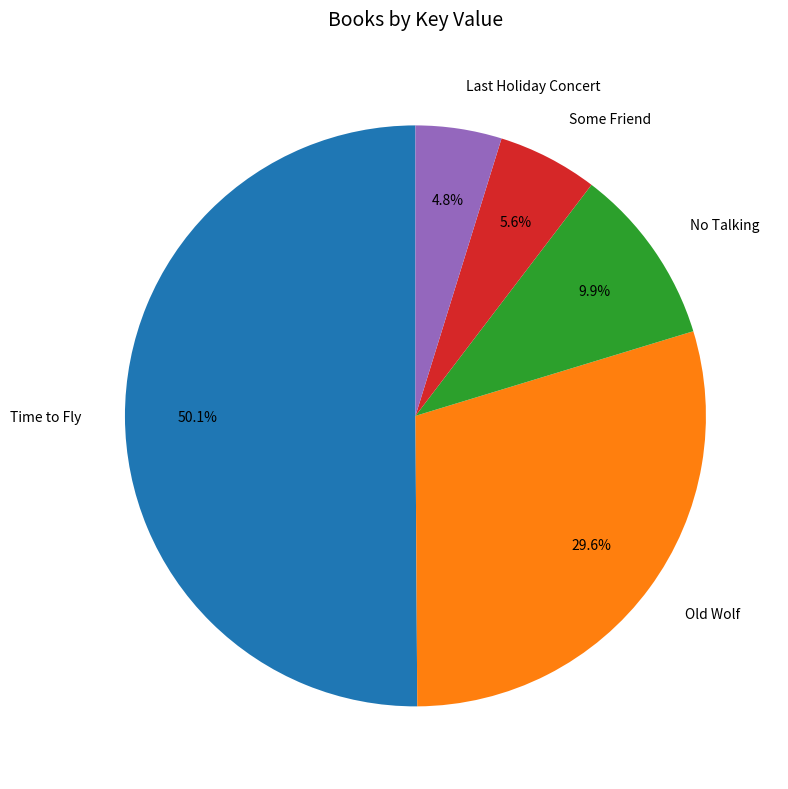

Between No Talking and Time to Fly, which is larger?

Time to Fly